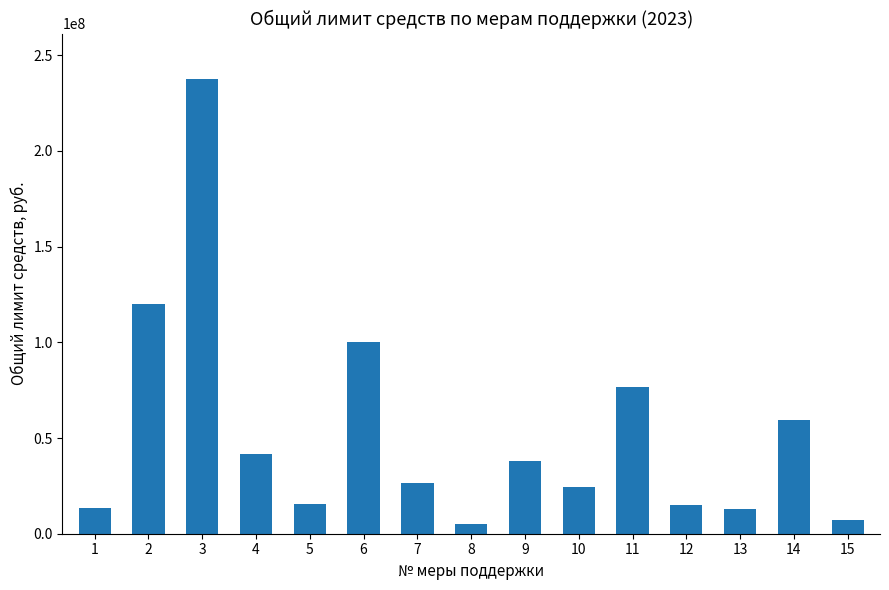

Is it true that the value at 6 is 171572022.6?

False